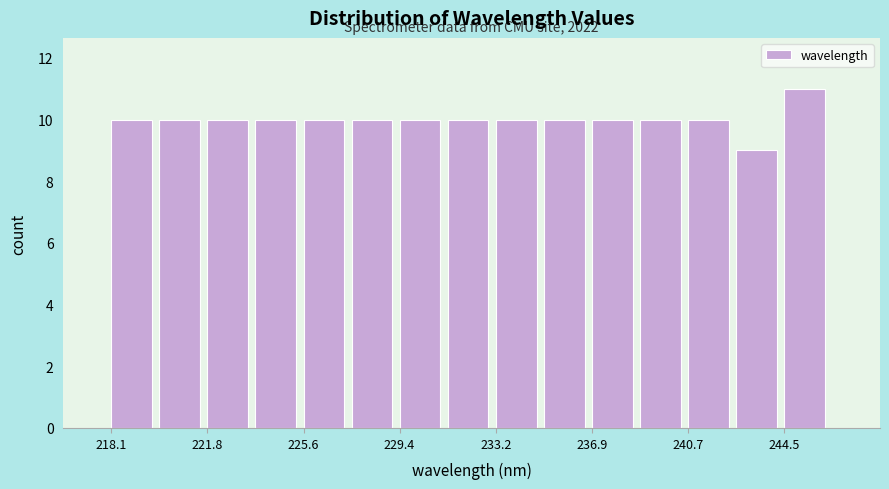

Around what value on the x-axis is the tallest bar? Give the approximate position of its centre, as read against the axis.

245.5